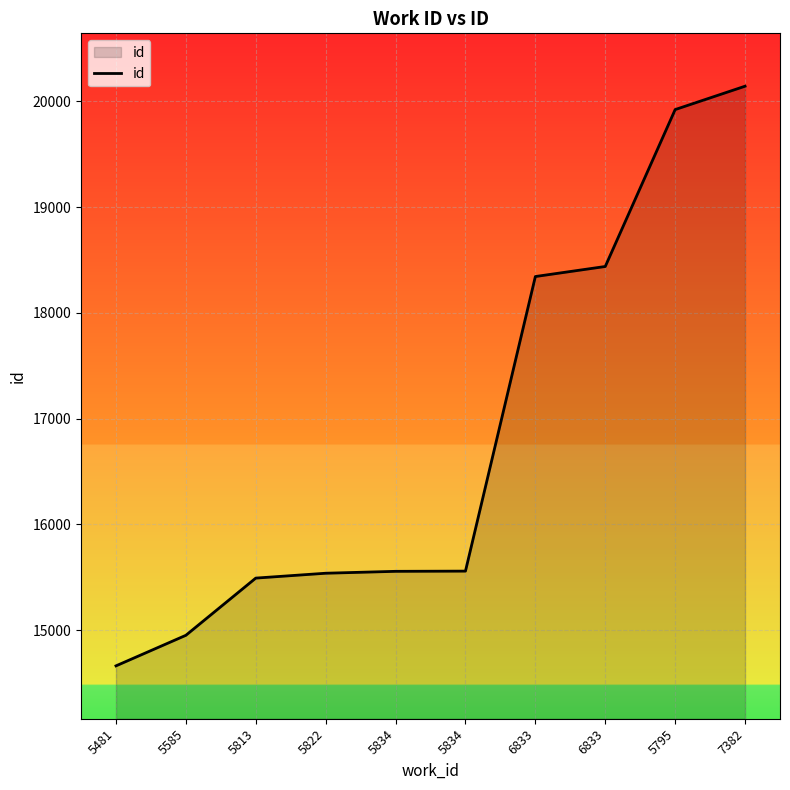

Is this an area chart (filled region under the line)?

Yes